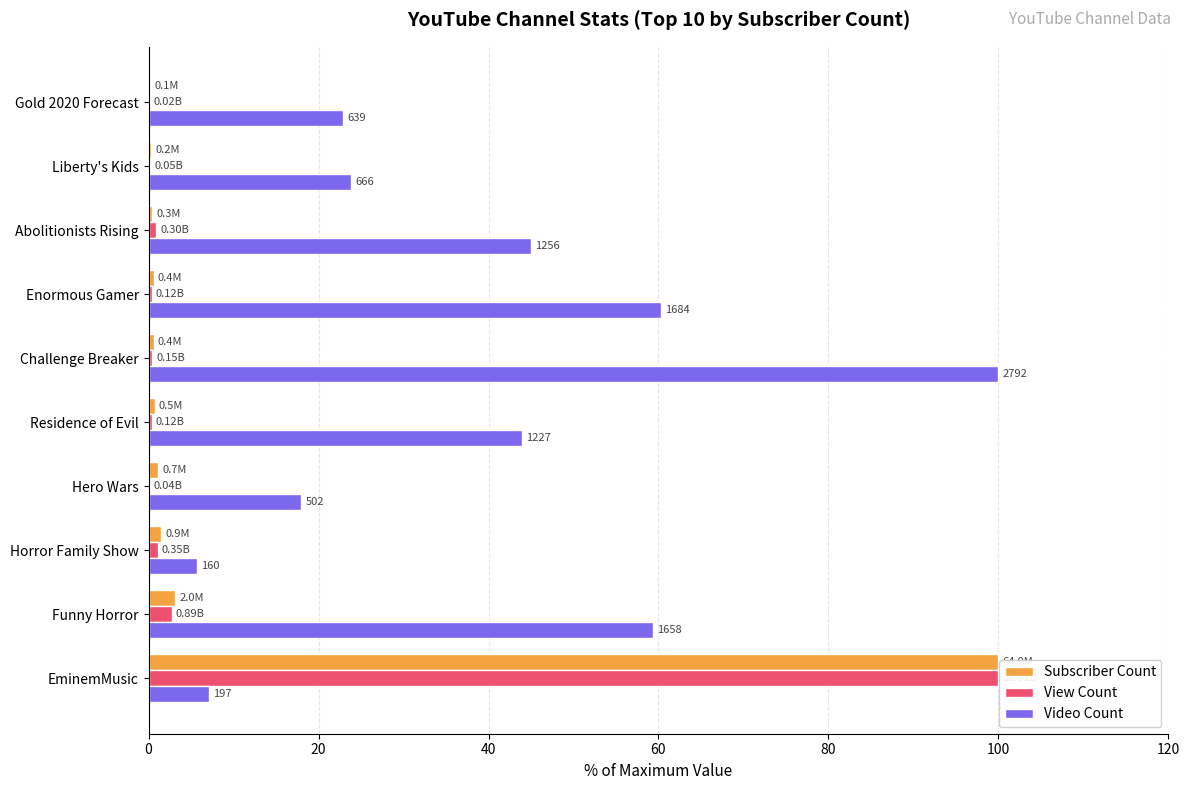

Which series has the largest total across all categories?

Video Count